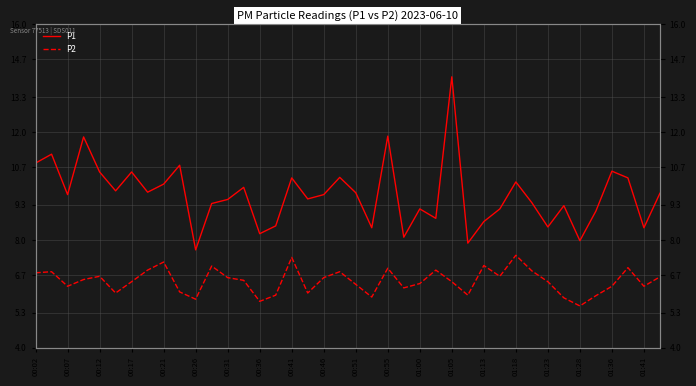

The P1 series shows 14.9 at 00:41. True or false?

False